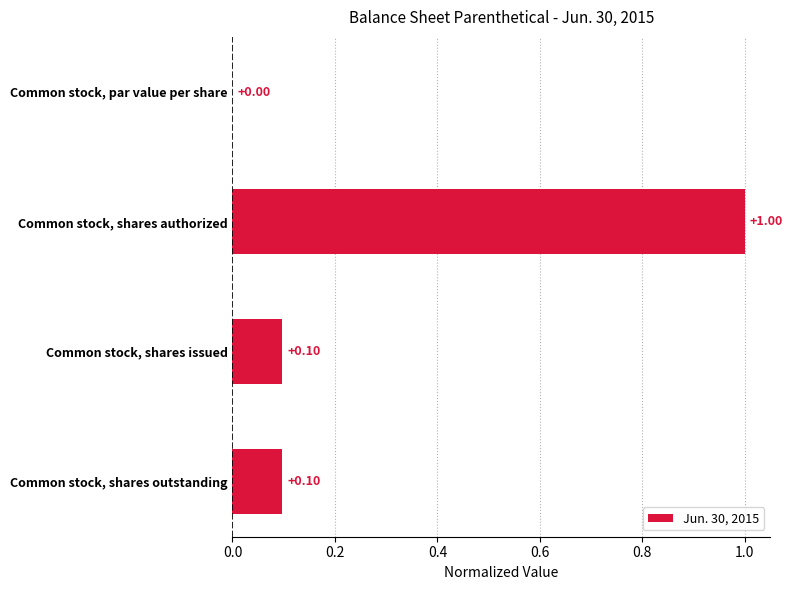

What is the change in value from Common stock, par value per share to Common stock, shares issued?

+0.1